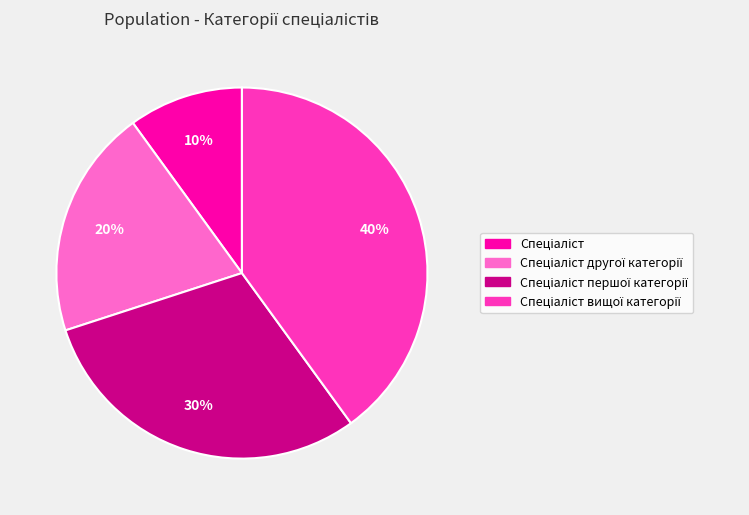

Is there a majority slice in this chart?

No